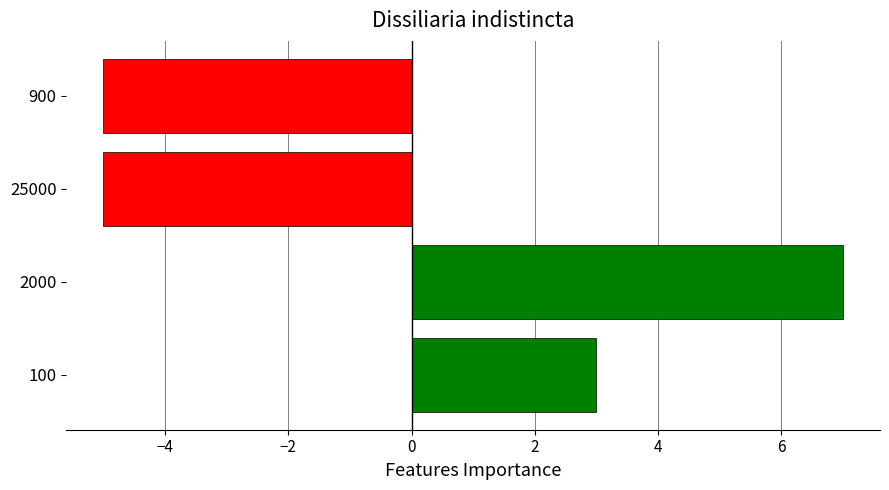

Which label corresponds to the largest value in the chart?

2000